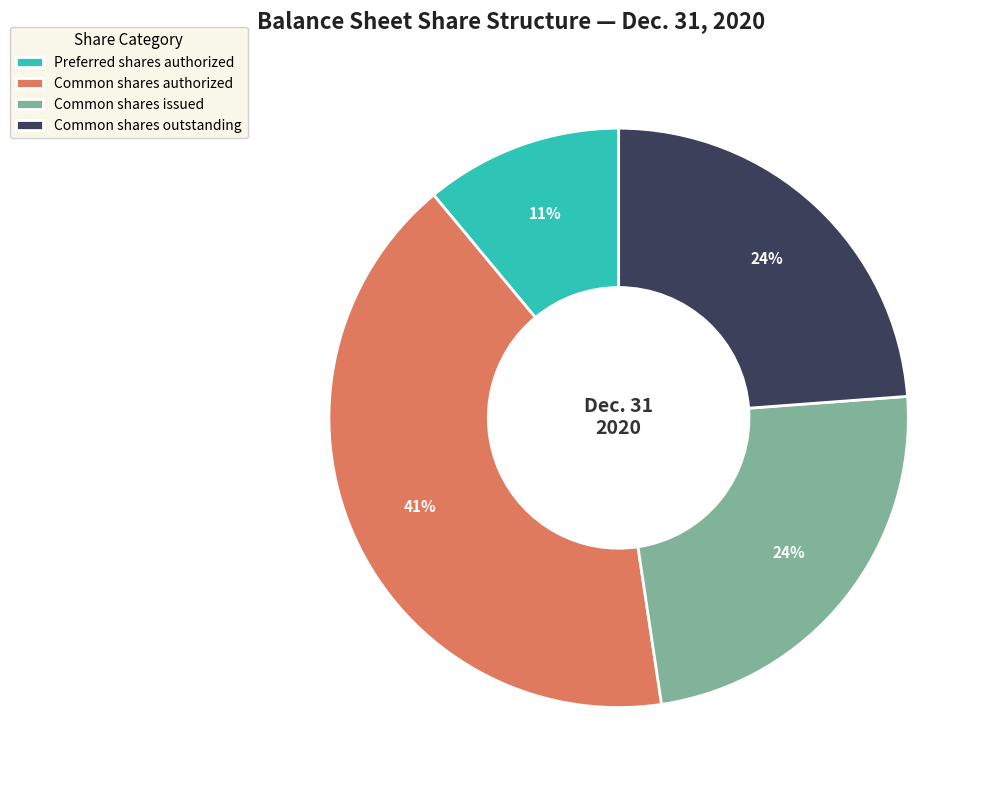

Do Common shares issued and Preferred shares authorized together represent more than half of the pie?

No